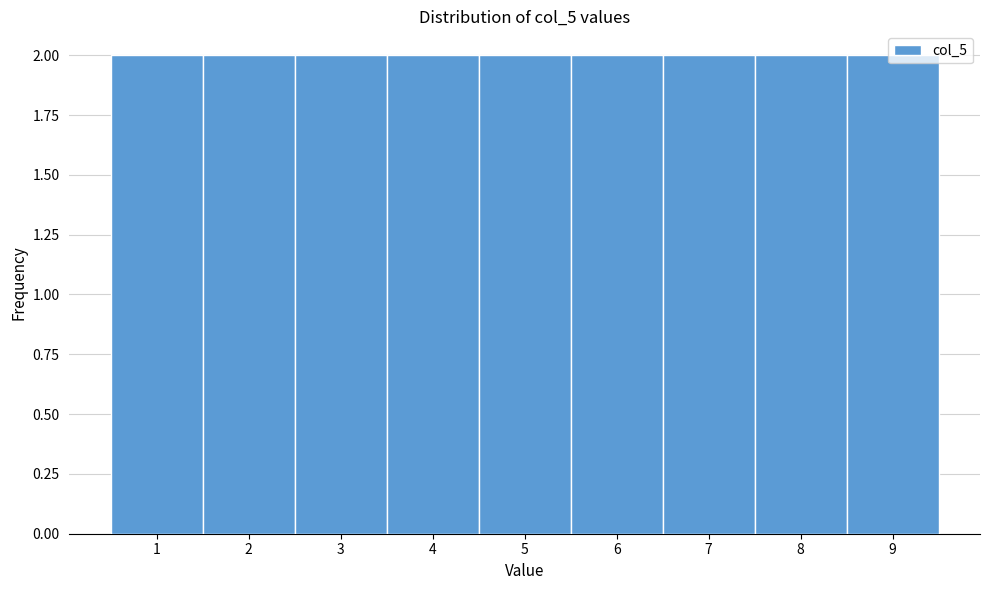

Reading left to right, list every bar in this chart as the range it spans on the x-axis followed by its height. The values are not printed on the chart, so give them approximately, as read against the axis.

0.5 to 1.5: 2
1.5 to 2.5: 2
2.5 to 3.5: 2
3.5 to 4.5: 2
4.5 to 5.5: 2
5.5 to 6.5: 2
6.5 to 7.5: 2
7.5 to 8.5: 2
8.5 to 9.5: 2